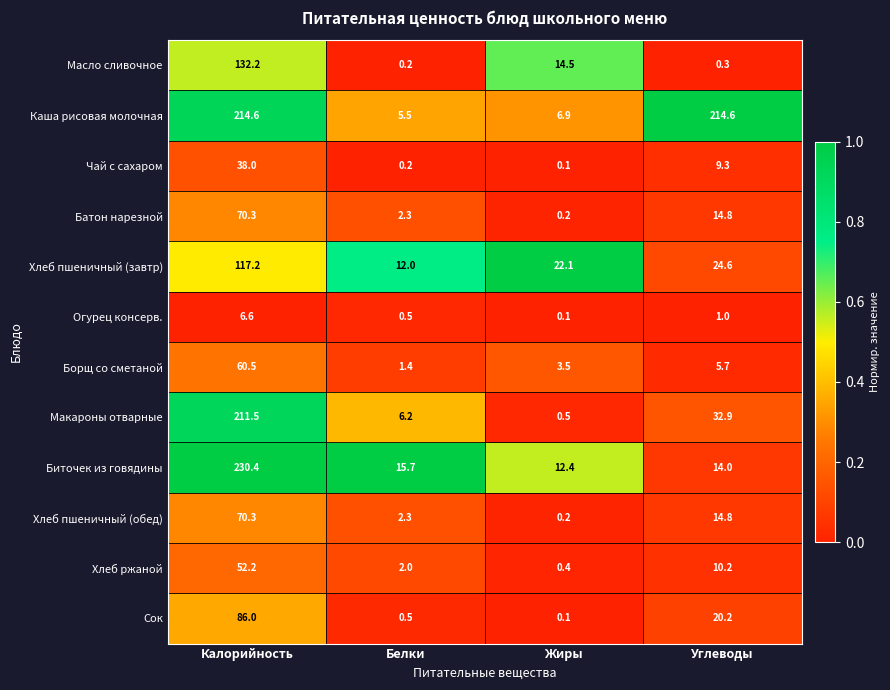

Which series has the largest range (max minus min)?

Биточек из говядины